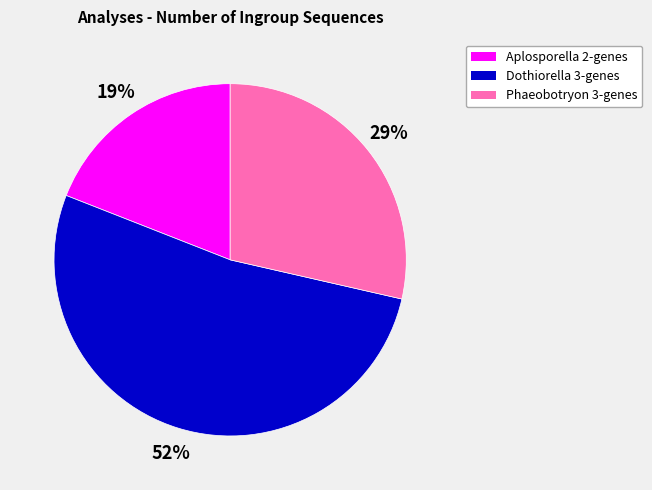

What is the largest slice in the pie chart?

Dothiorella 3-genes